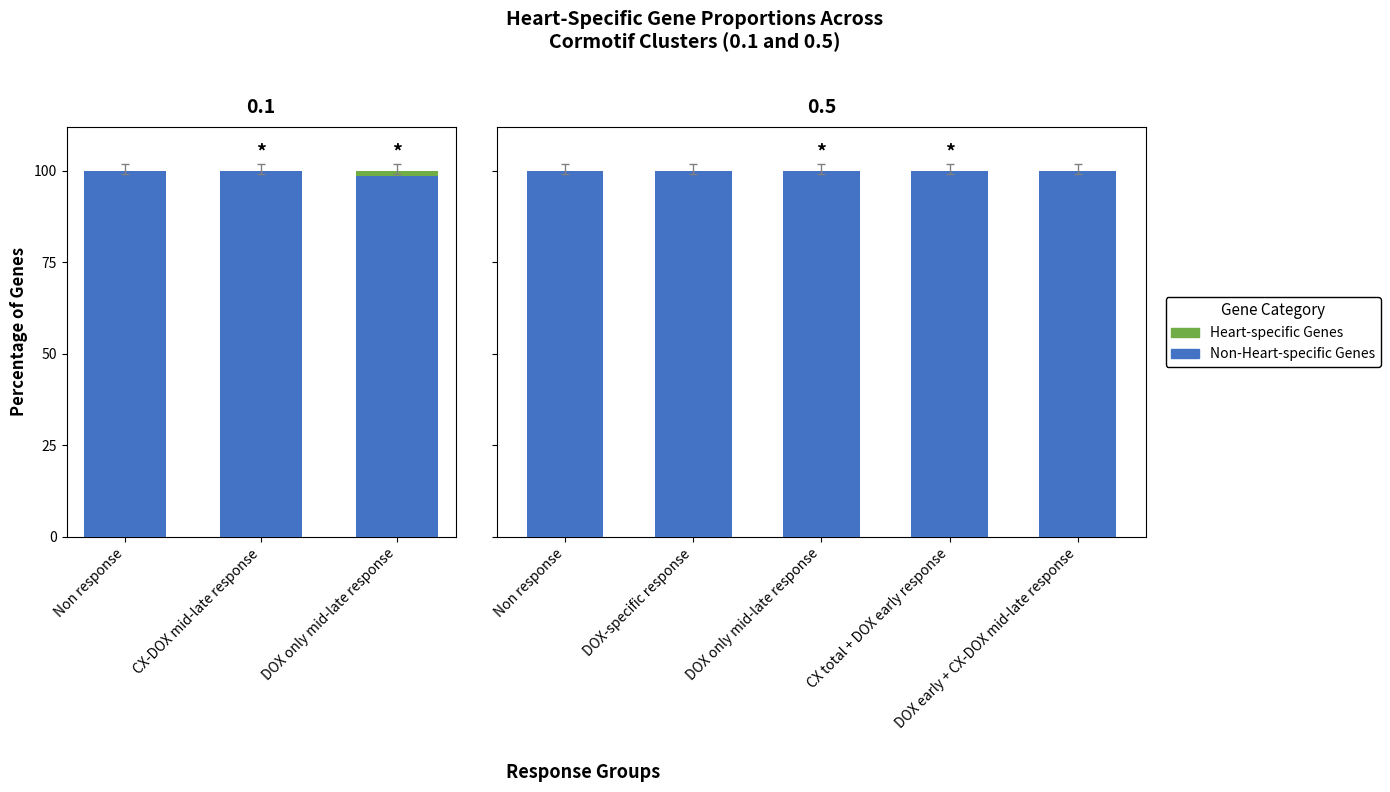

The value of Heart-specific Genes at CX total + DOX early response is 0. True or false?

True